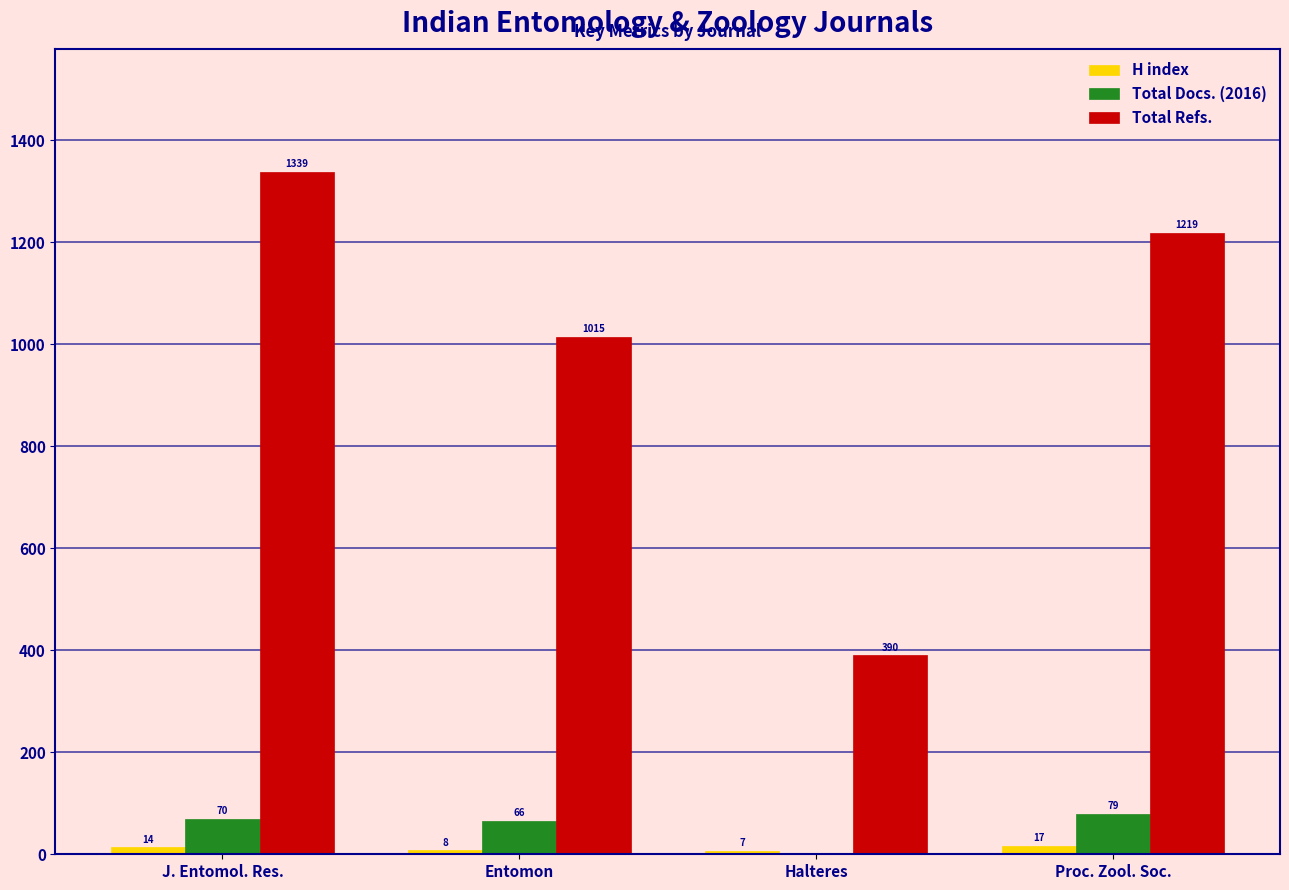

How many series are shown in this chart?

3